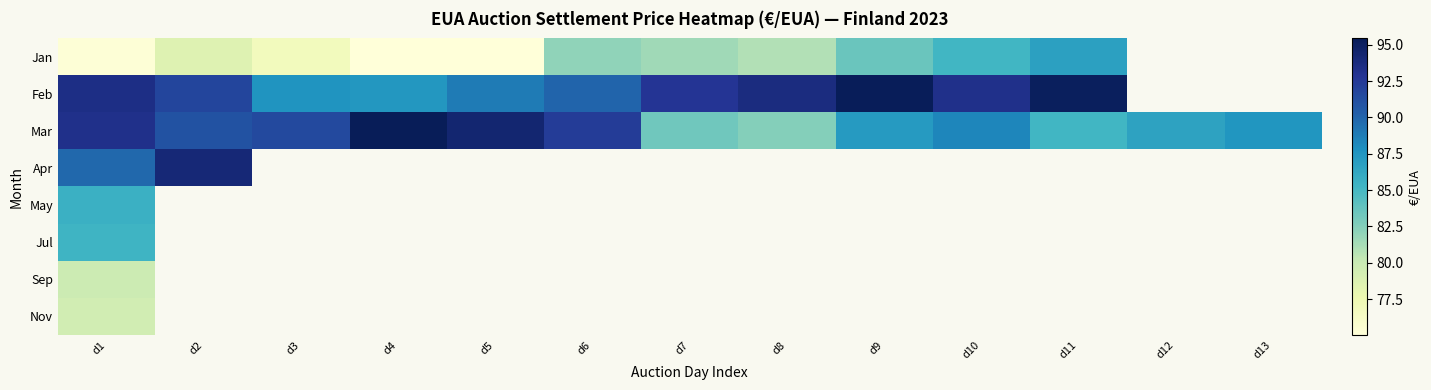

Between d7 and d9, which is larger?

d9